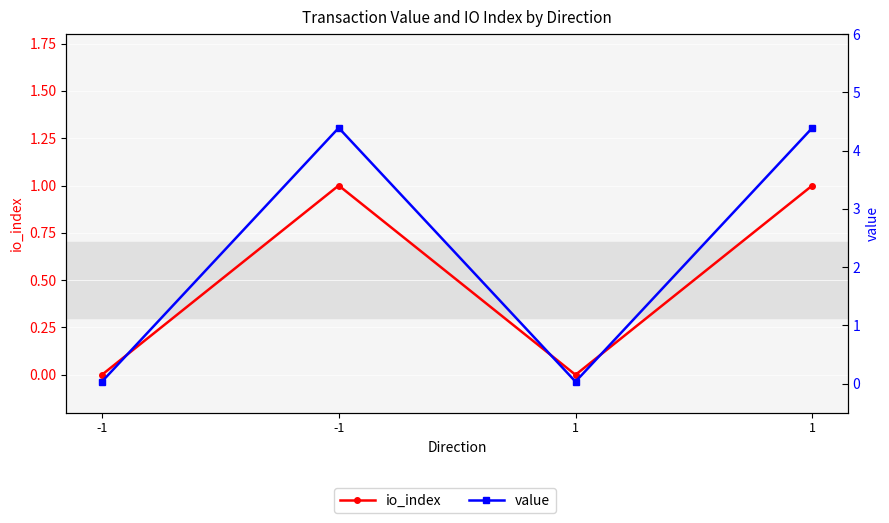

At how many categories does at least one series exceed 3?

2